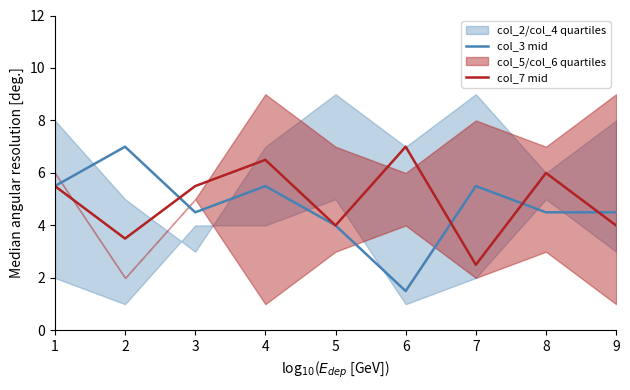

True or false: col_7 mid and col_3 mid cross at least once.

True